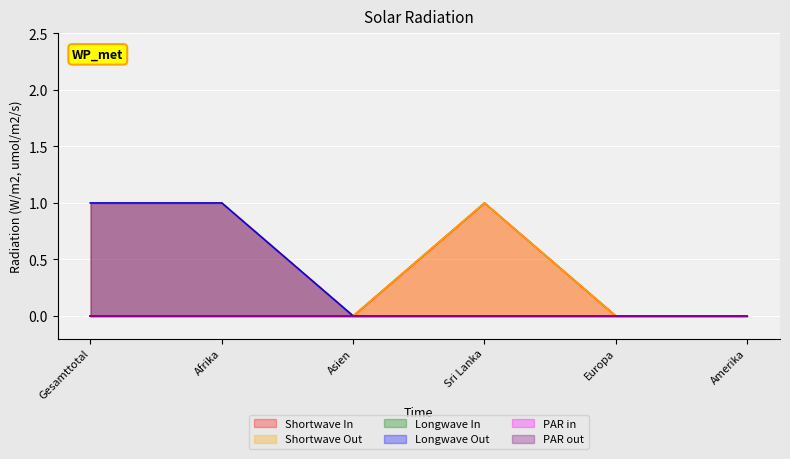

True or false: Shortwave In and Shortwave Out cross at least once.

False